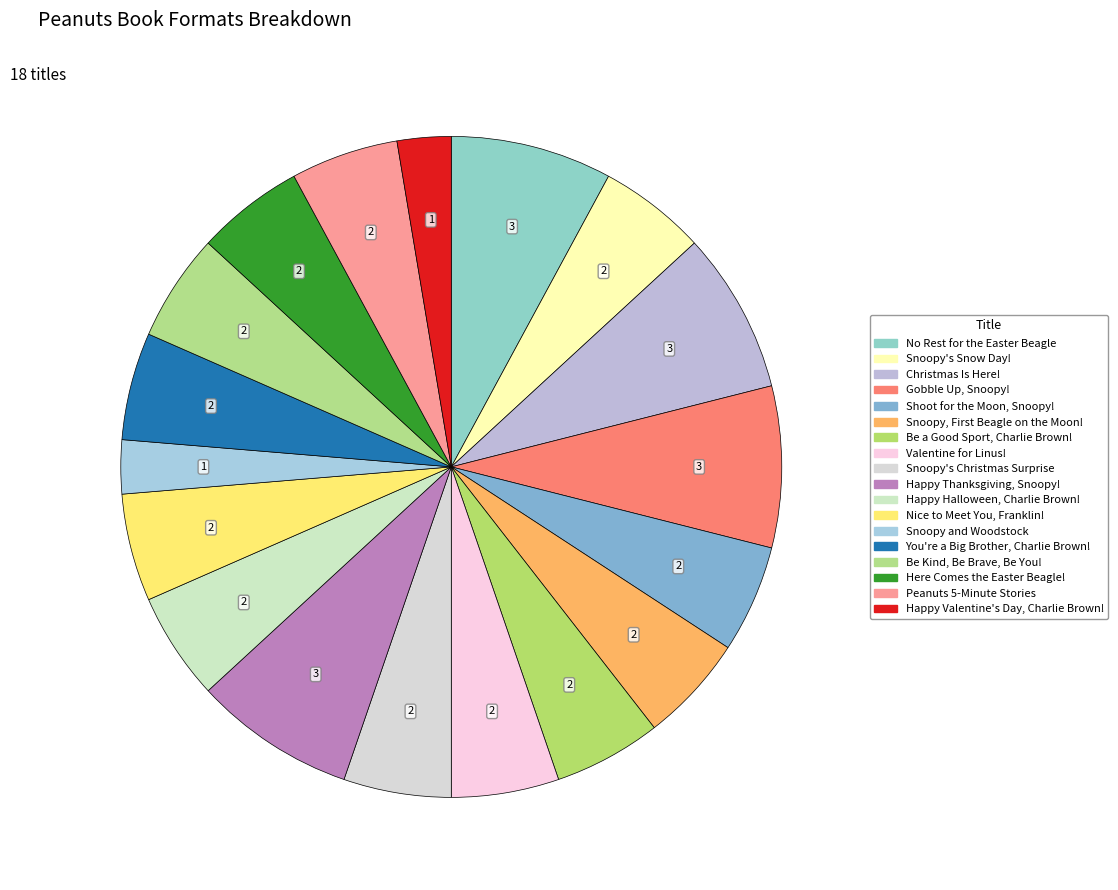

How many slices are in this pie chart?

18